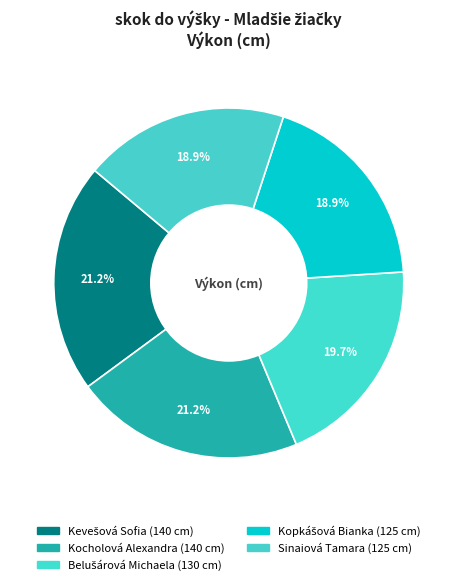

To the nearest percent, what is the average slice percentage?

20%